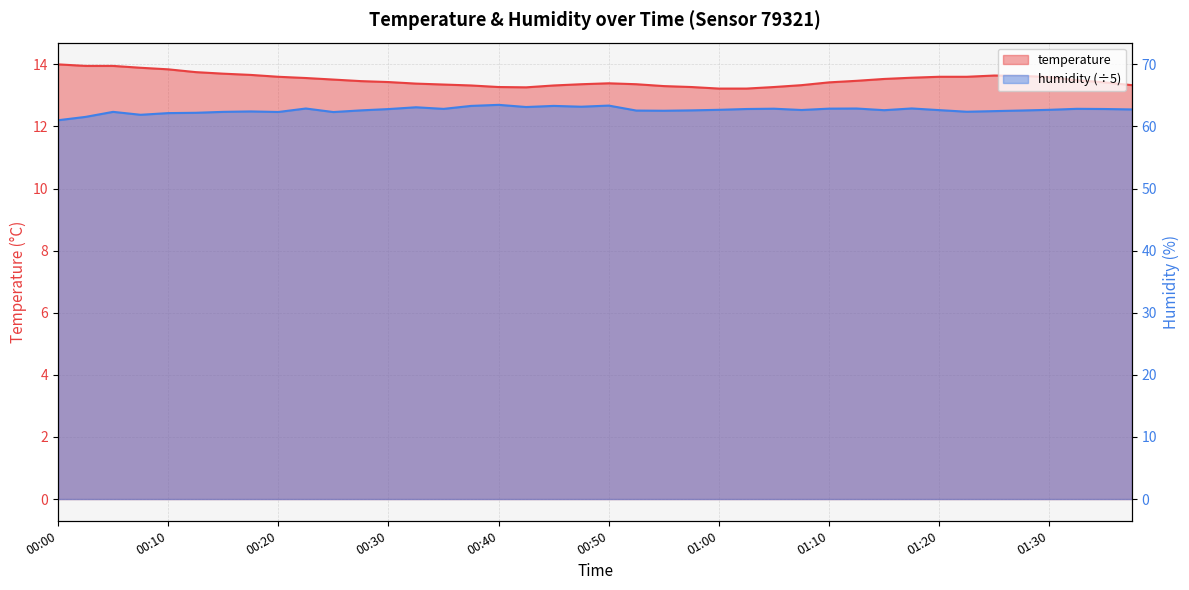

Is the value of temperature at 01:37 greater than the value of humidity at 00:37?

Yes